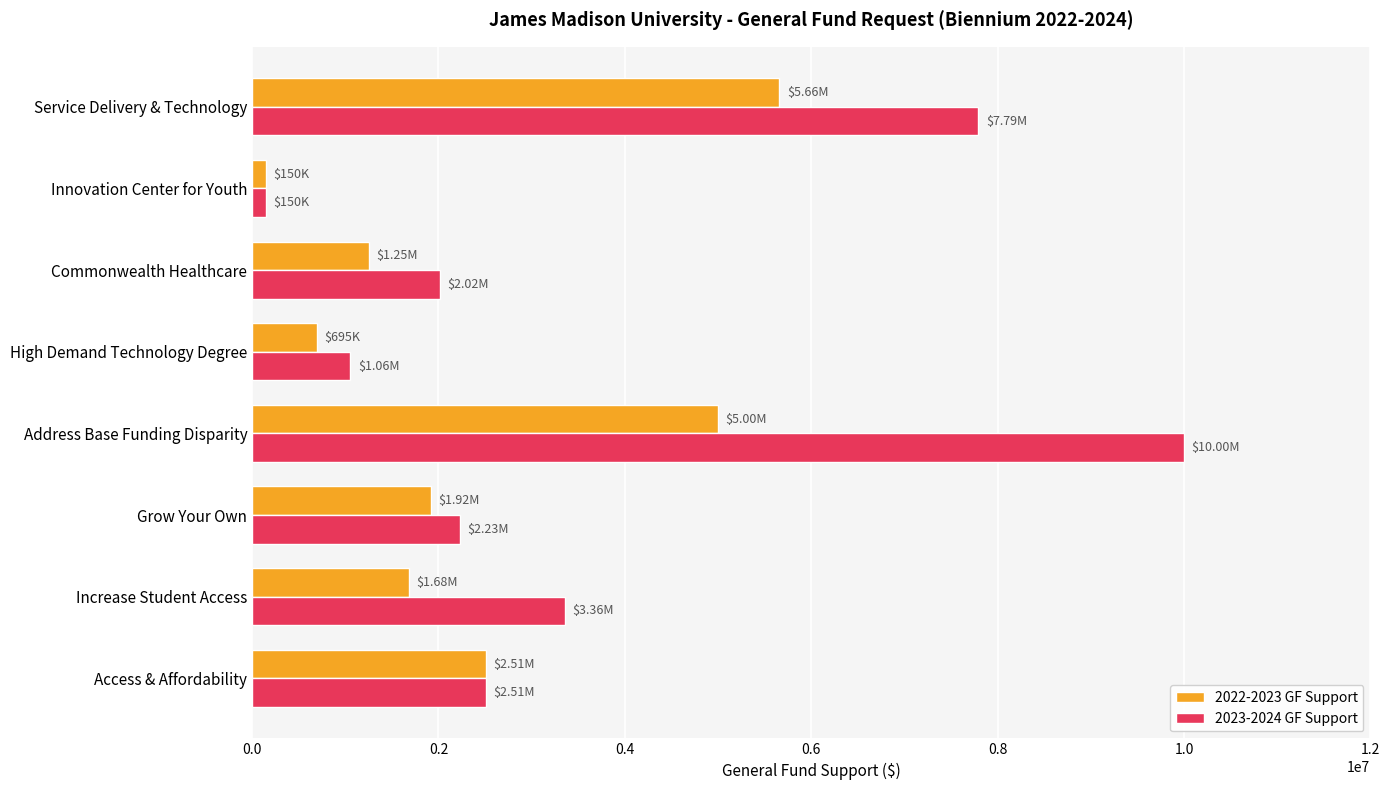

How many series are shown in this chart?

2